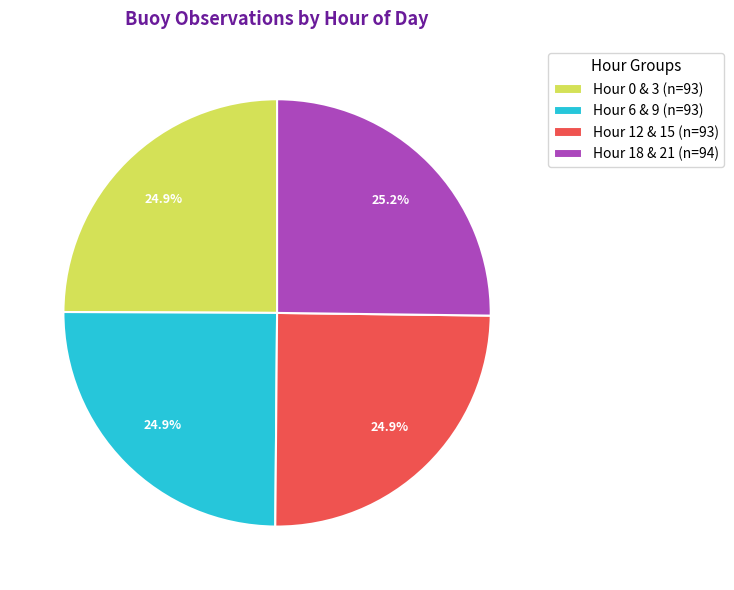

The Hour 12 slice represents 12% of the pie. True or false?

False